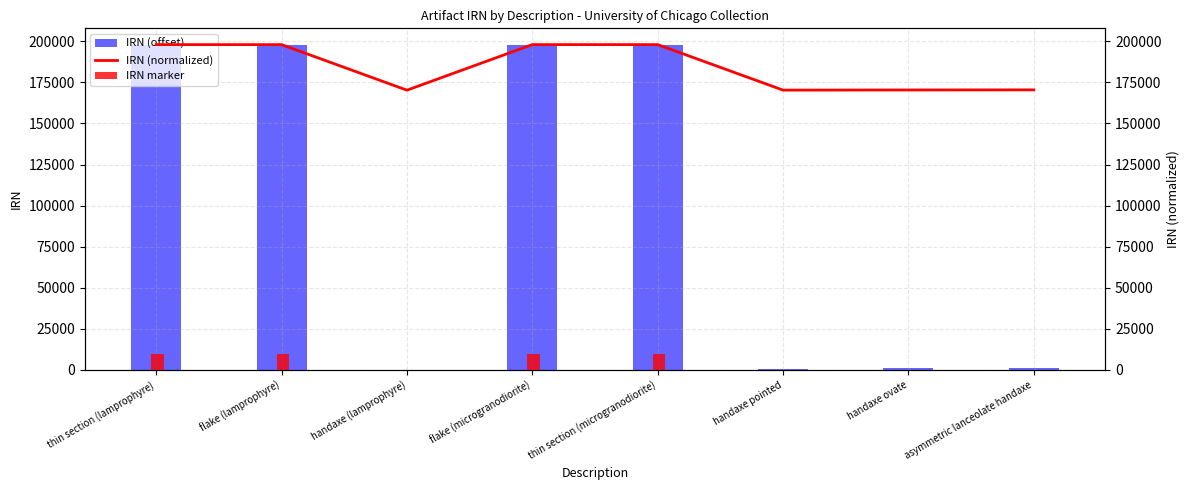

Which series has the widest spread of values?

IRN (offset)